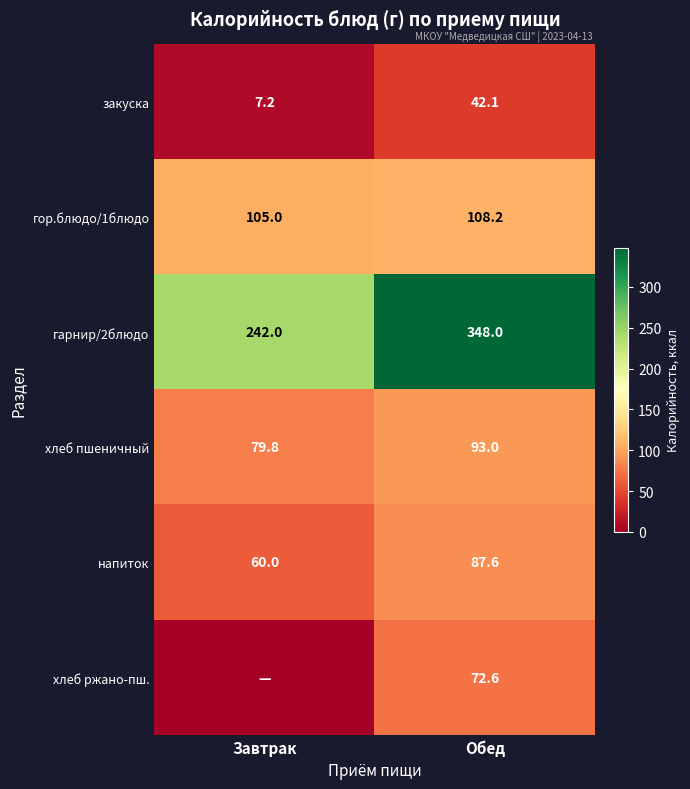

The хлеб ржано-пш. series shows 106.9 at Обед. True or false?

False